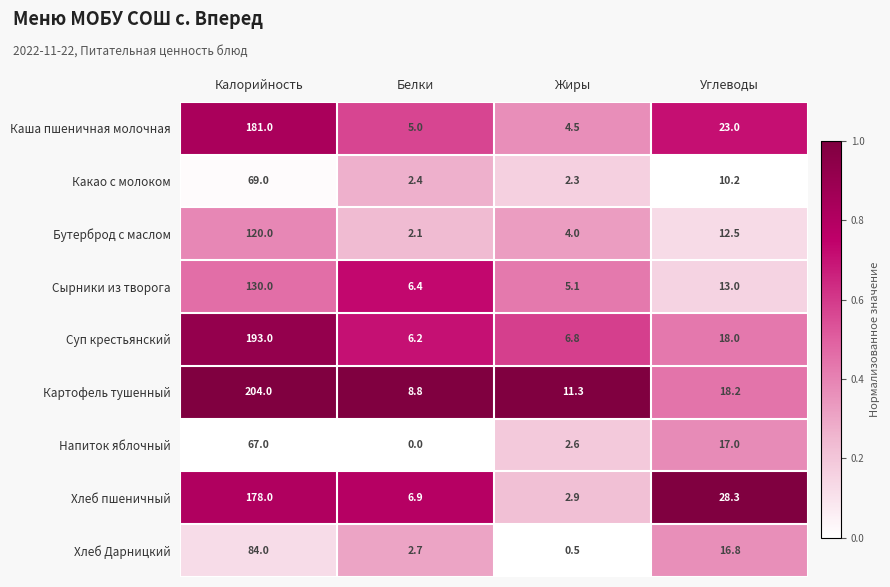

The value of Какао с молоком at Белки is 1.0. True or false?

False